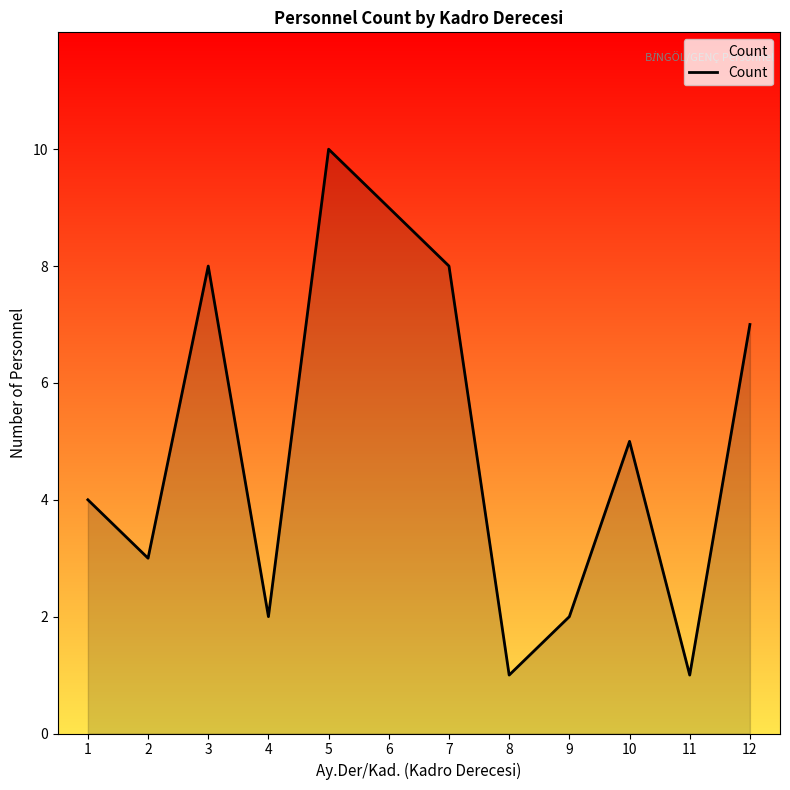

Does the chart display data point markers on the line(s)?

No